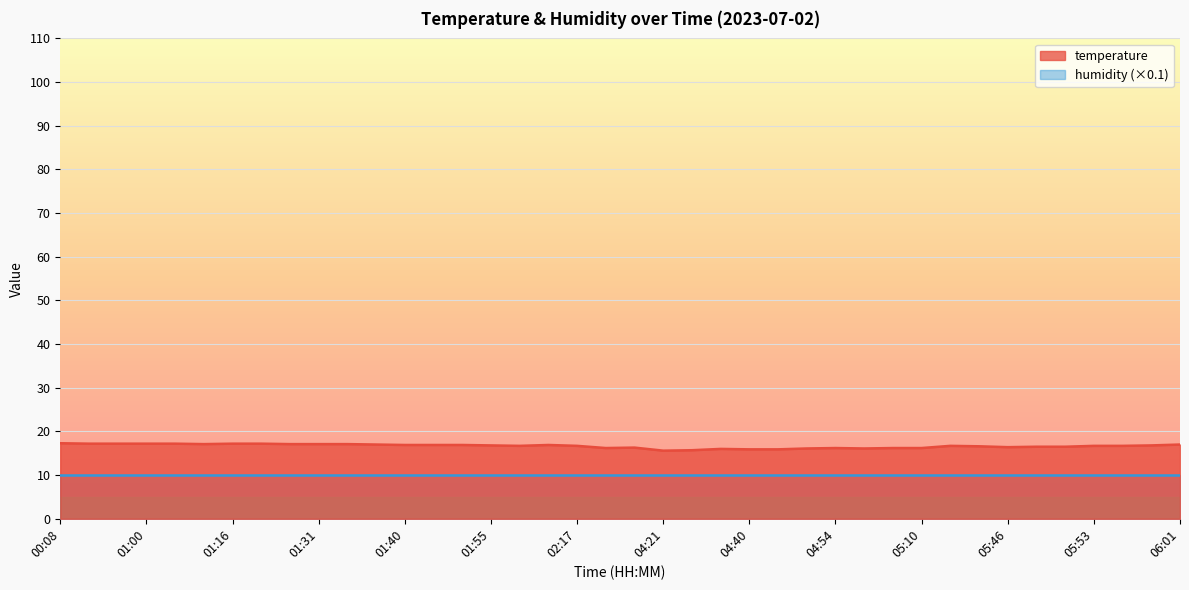

Which category has the highest value across all series?

00:08